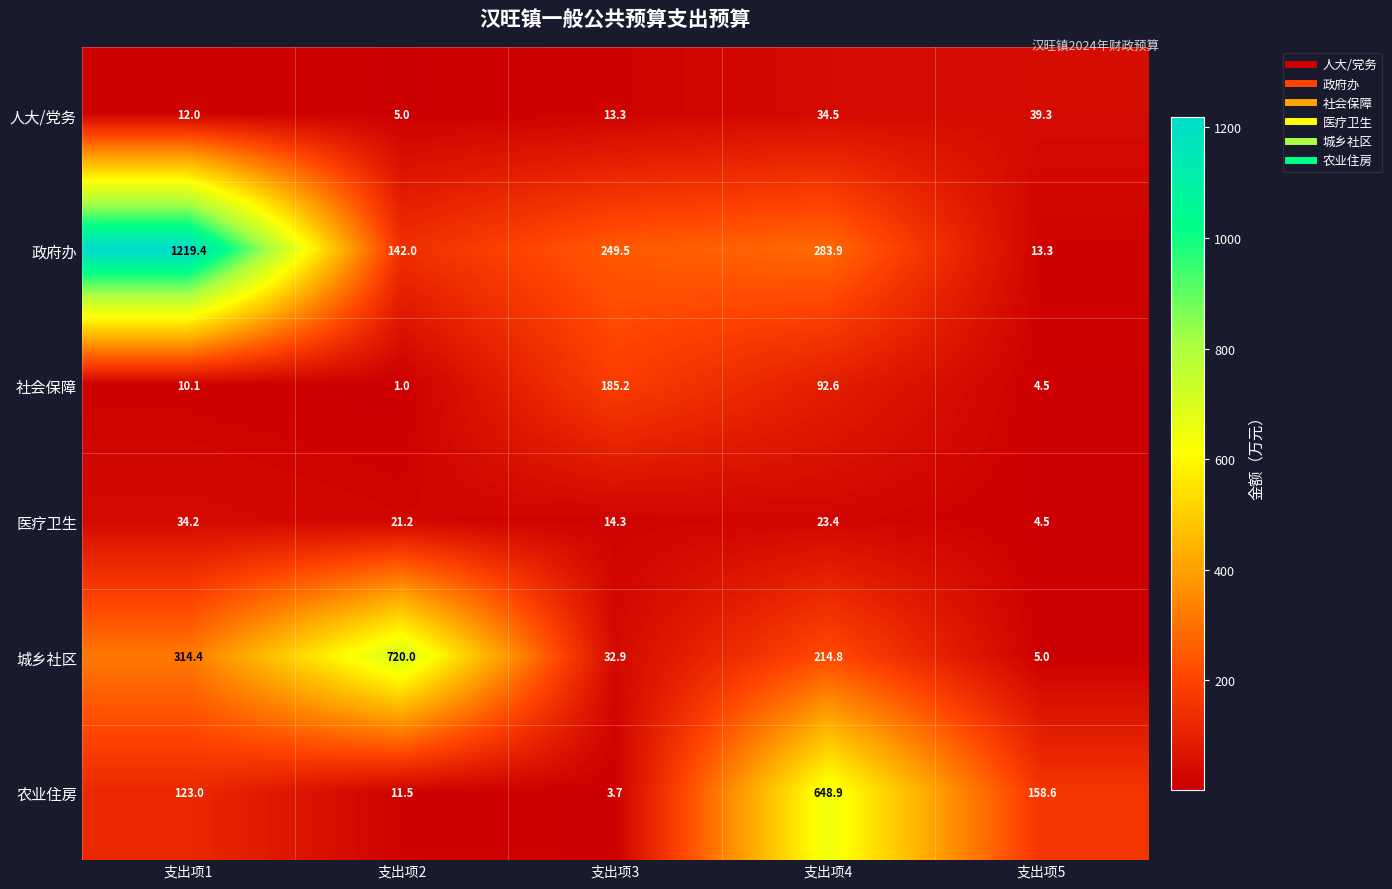

Read the 政府办 value at 支出项4.

283.9